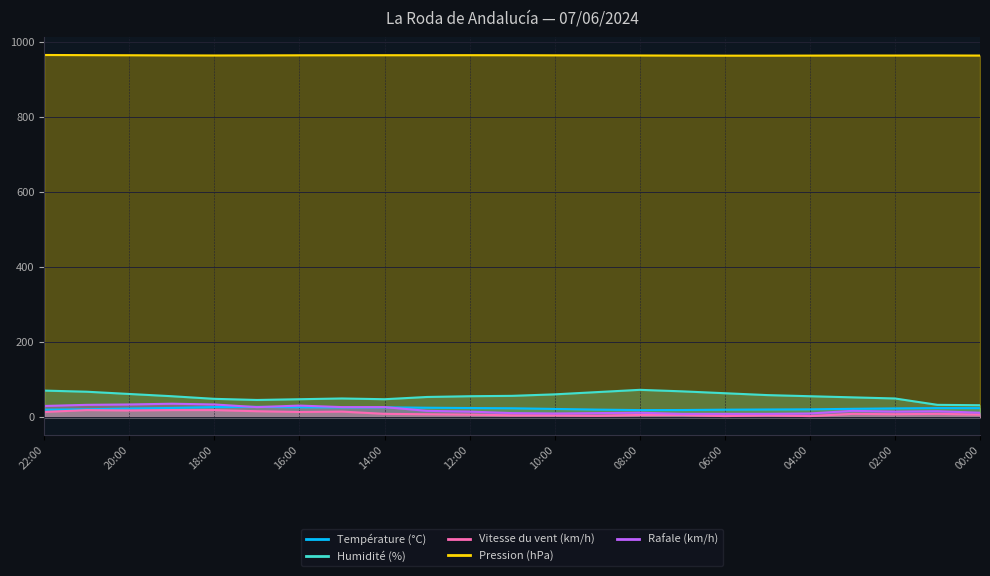

What is the sum of all Vitesse du vent (km/h) values?

228.0